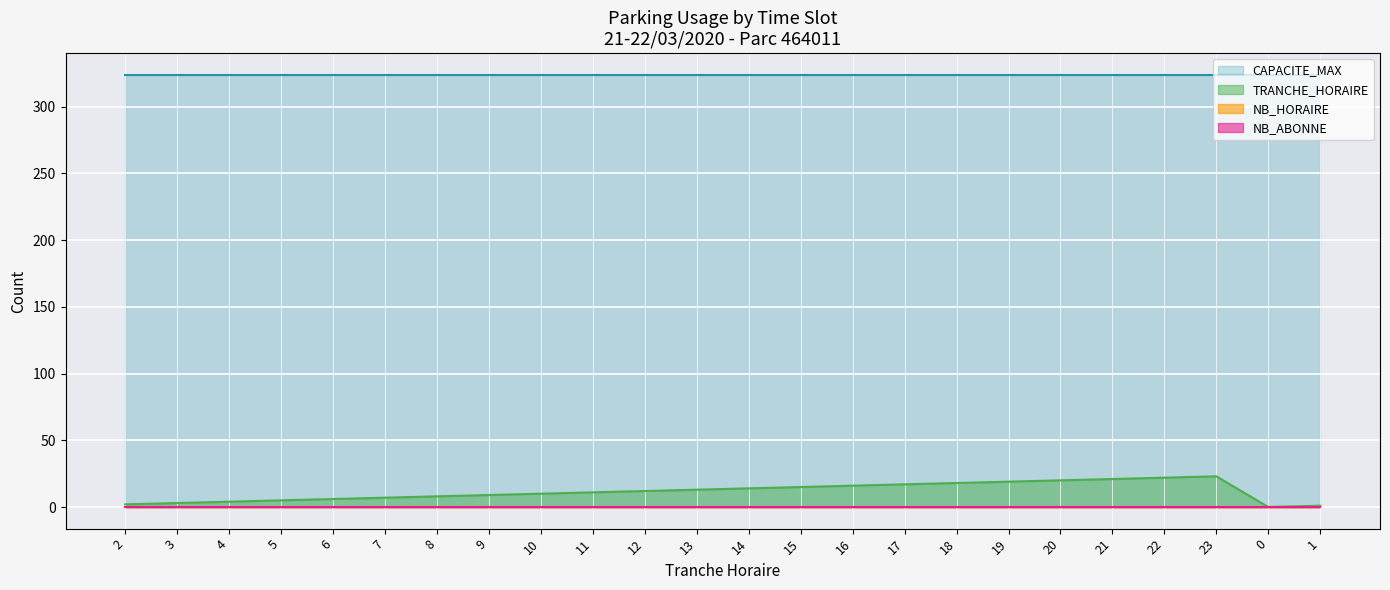

Where is TRANCHE_HORAIRE nearest to the value 11?

11